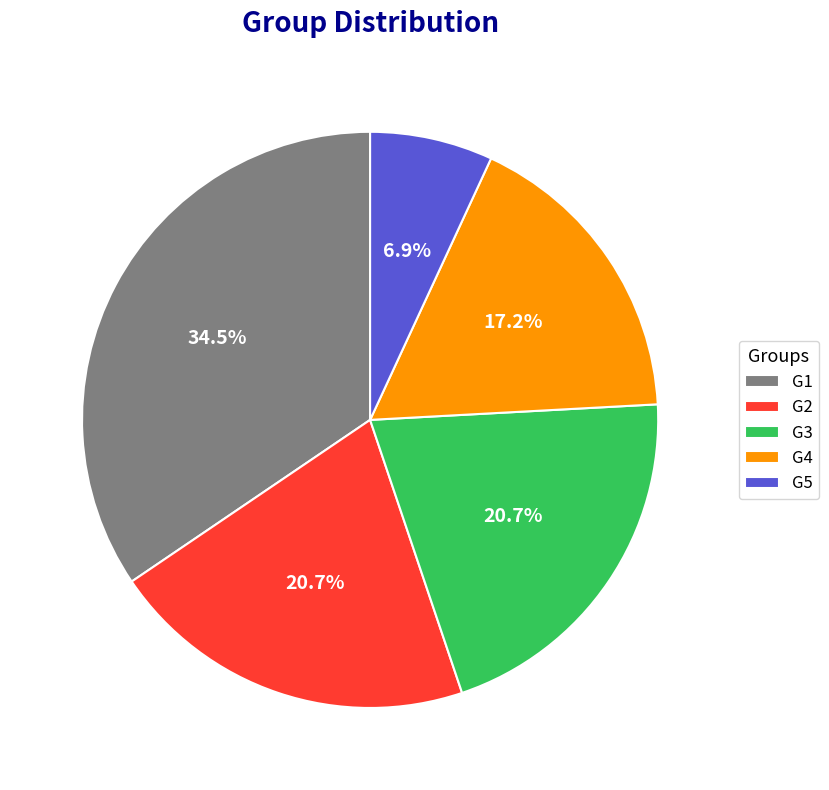

How many segments does this pie chart have?

5